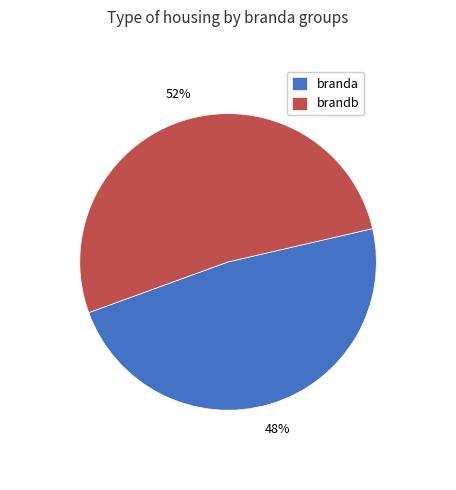

Does any single category account for the majority?

Yes